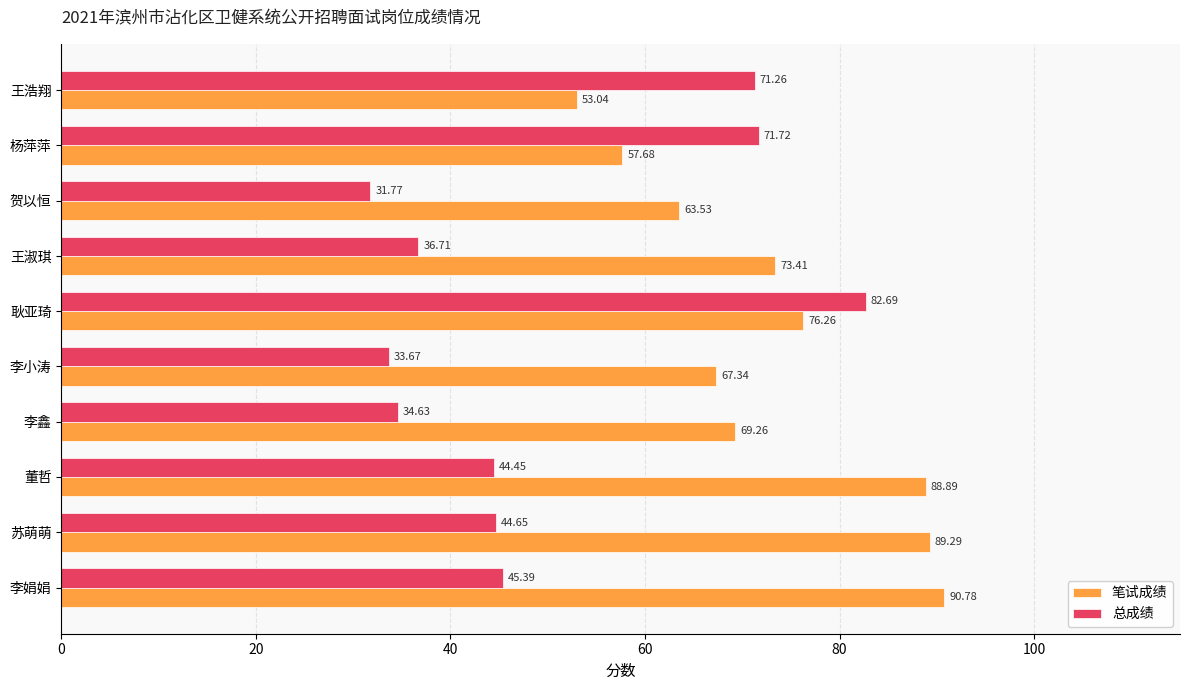

At which category does the chart reach its peak across all series?

李娟娟